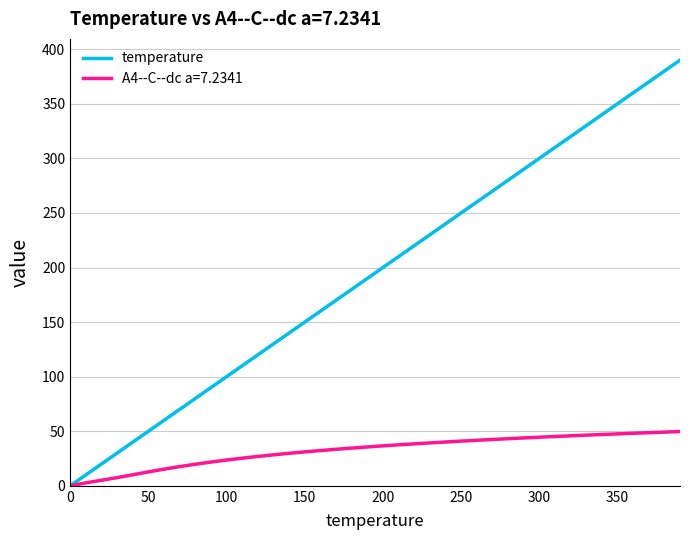

Which series has the largest range (max minus min)?

temperature